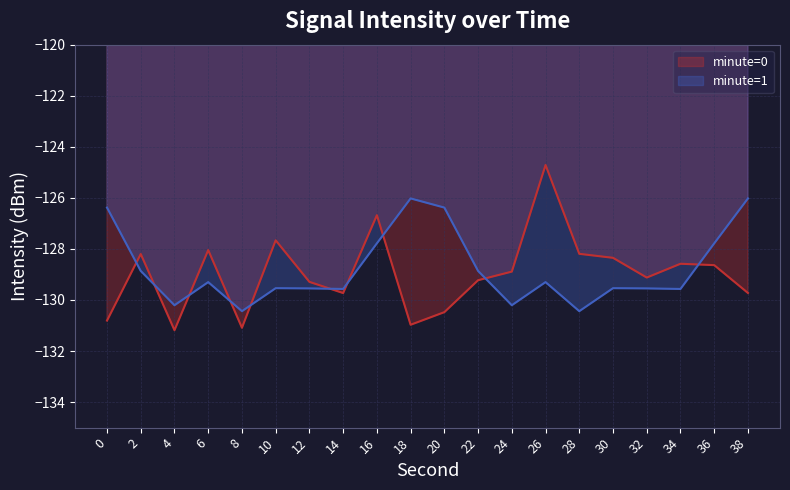

What is the difference between the highest and lowest values at 0?

4.4